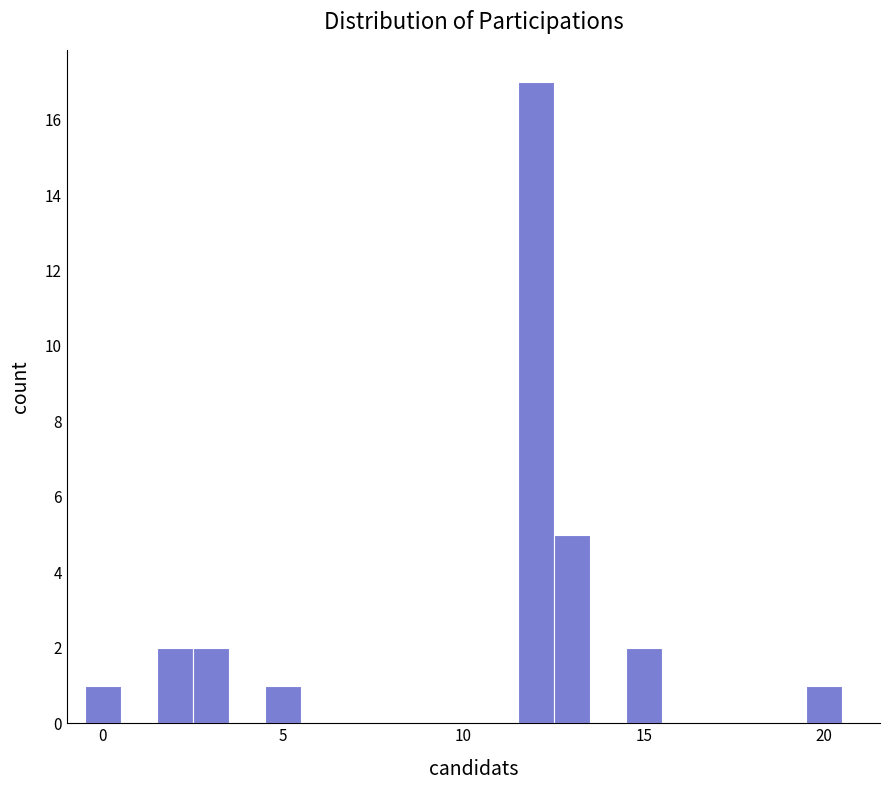

Read against the x-axis, roughly where is the centre of the tallest bar?

12.0